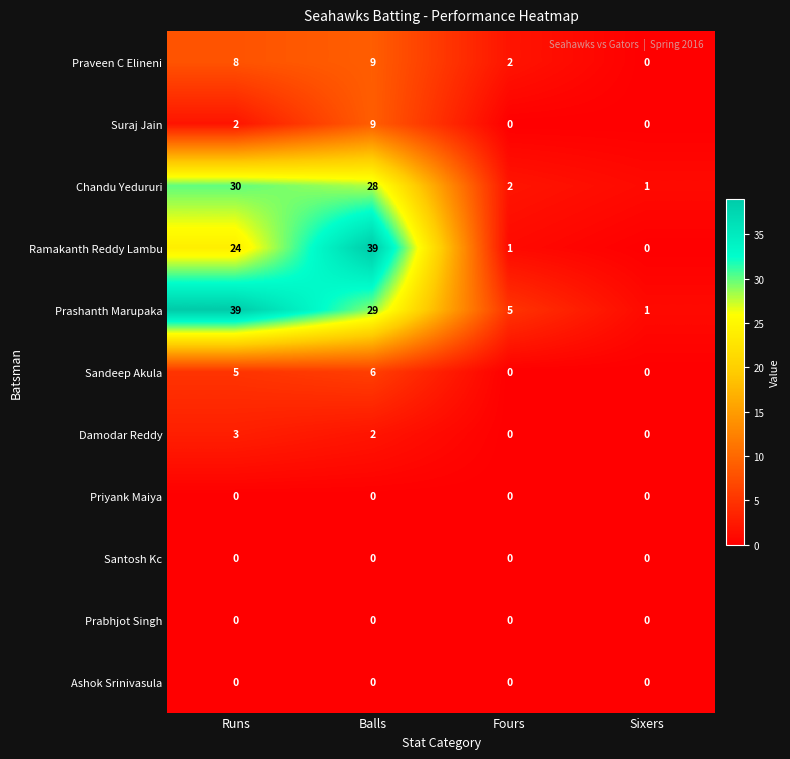

Count the Praveen C Elineni values in the range 2 to 9.

3